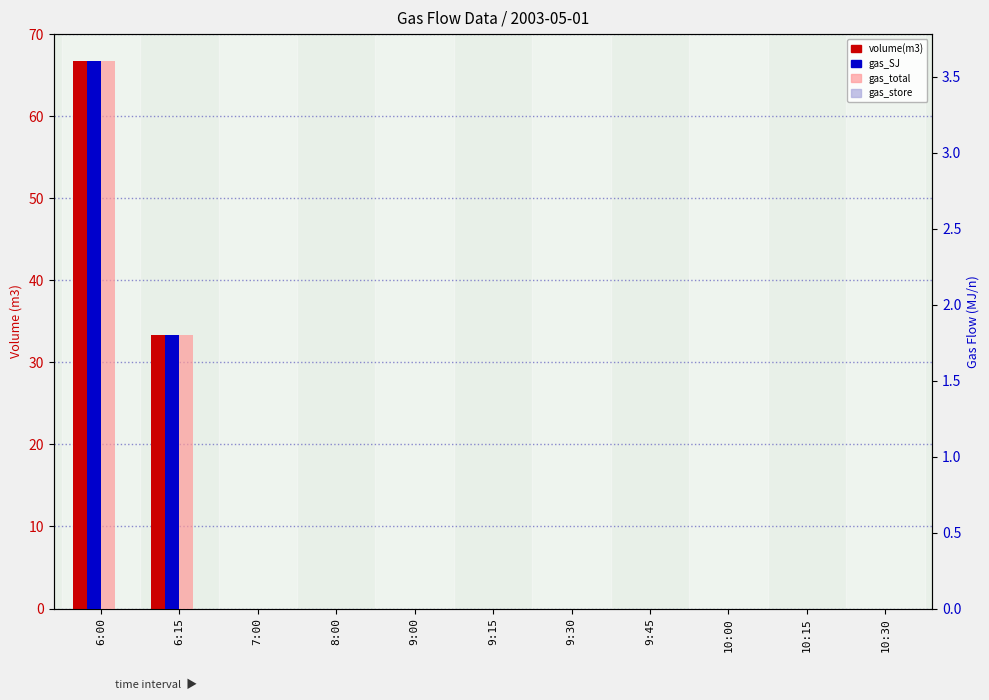

How many bars are there in total?

44